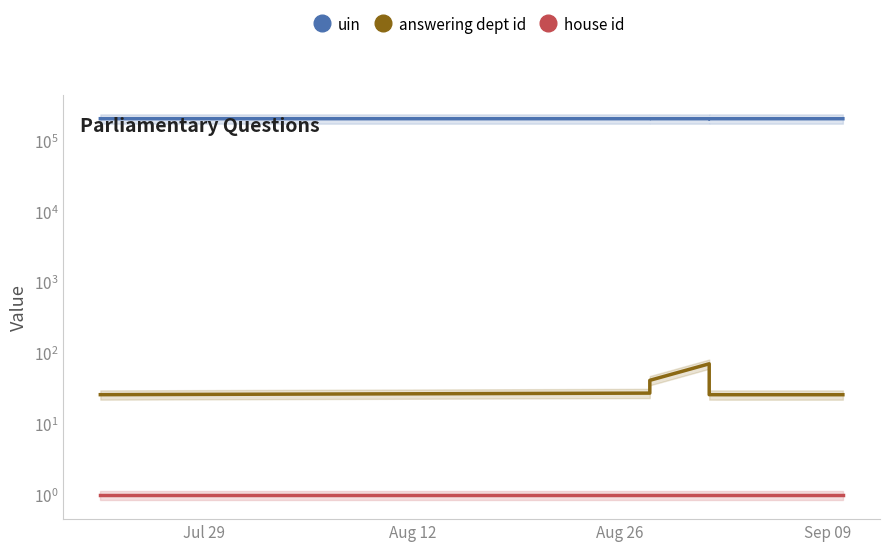

True or false: uin and answering dept id cross at least once.

False